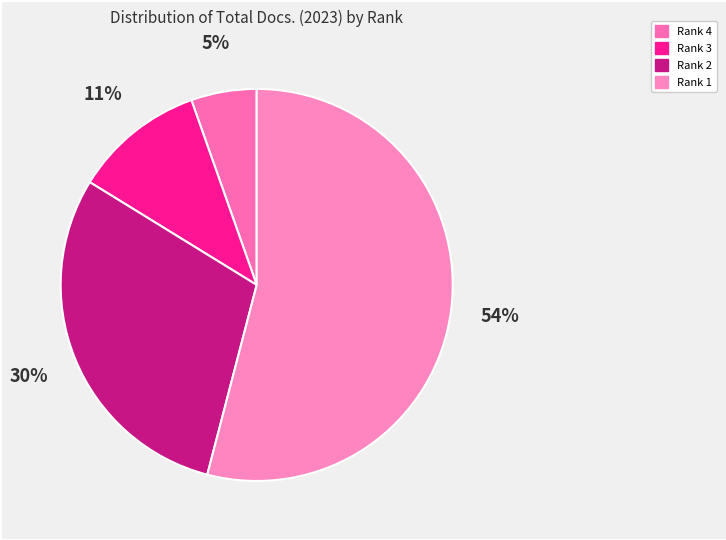

How many slices are in this pie chart?

4